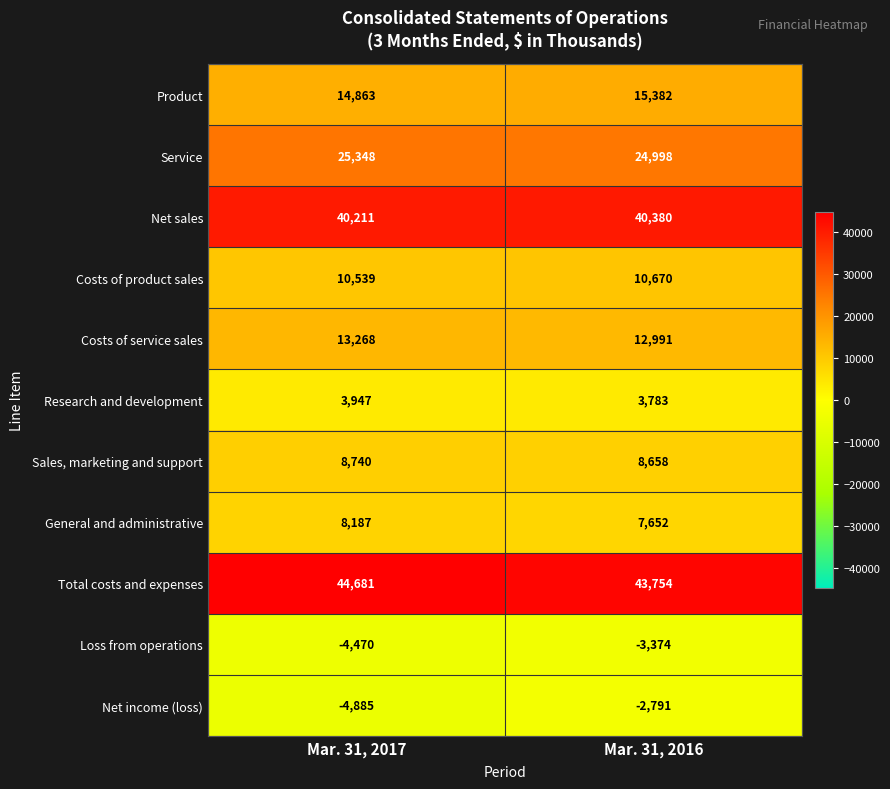

Reading right to left, what are all the values shown in this chart?

Product: Mar. 31, 2016=15382	Mar. 31, 2017=14863
Service: Mar. 31, 2016=24998	Mar. 31, 2017=25348
Net sales: Mar. 31, 2016=40380	Mar. 31, 2017=40211
Costs of product sales: Mar. 31, 2016=10670	Mar. 31, 2017=10539
Costs of service sales: Mar. 31, 2016=12991	Mar. 31, 2017=13268
Research and development: Mar. 31, 2016=3783	Mar. 31, 2017=3947
Sales, marketing and support: Mar. 31, 2016=8658	Mar. 31, 2017=8740
General and administrative: Mar. 31, 2016=7652	Mar. 31, 2017=8187
Total costs and expenses: Mar. 31, 2016=43754	Mar. 31, 2017=44681
Loss from operations: Mar. 31, 2016=-3374	Mar. 31, 2017=-4470
Net income (loss): Mar. 31, 2016=-2791	Mar. 31, 2017=-4885